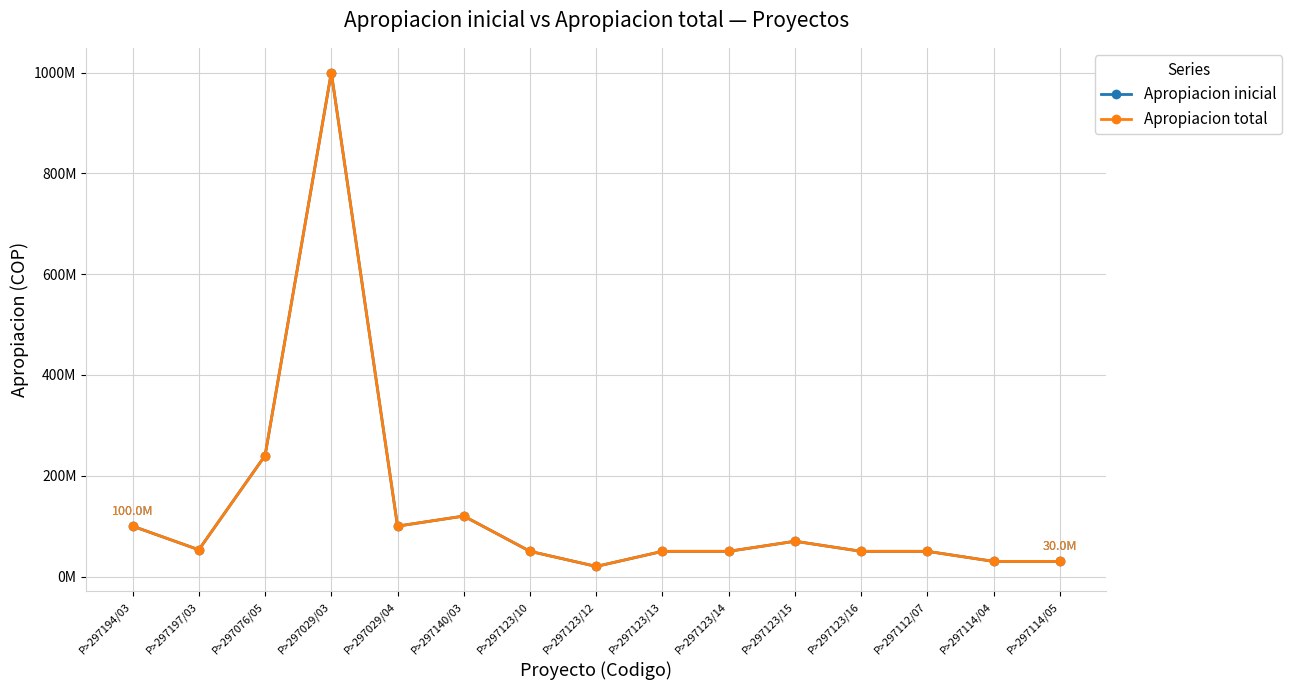

What is the difference between the second highest and minimum values in the Apropiacion inicial series?

220000000